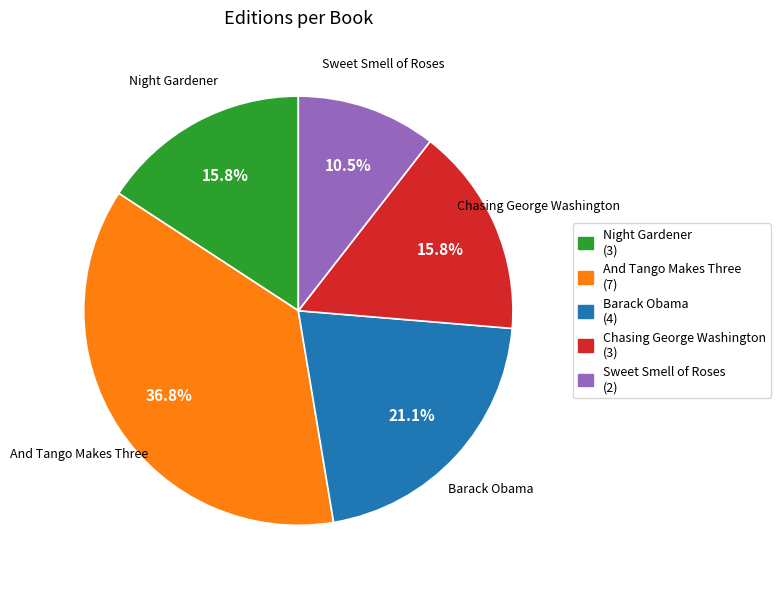

What is the ratio of the value at And Tango Makes Three to the value at Sweet Smell of Roses?

3.5